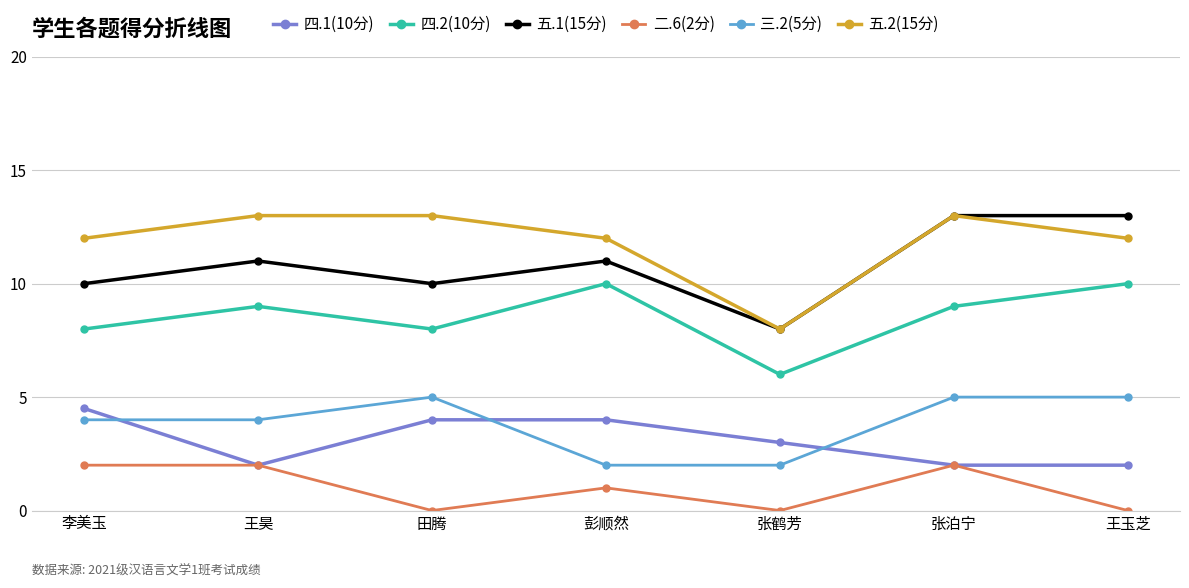

Which series has the largest total across all categories?

五.2(15分)